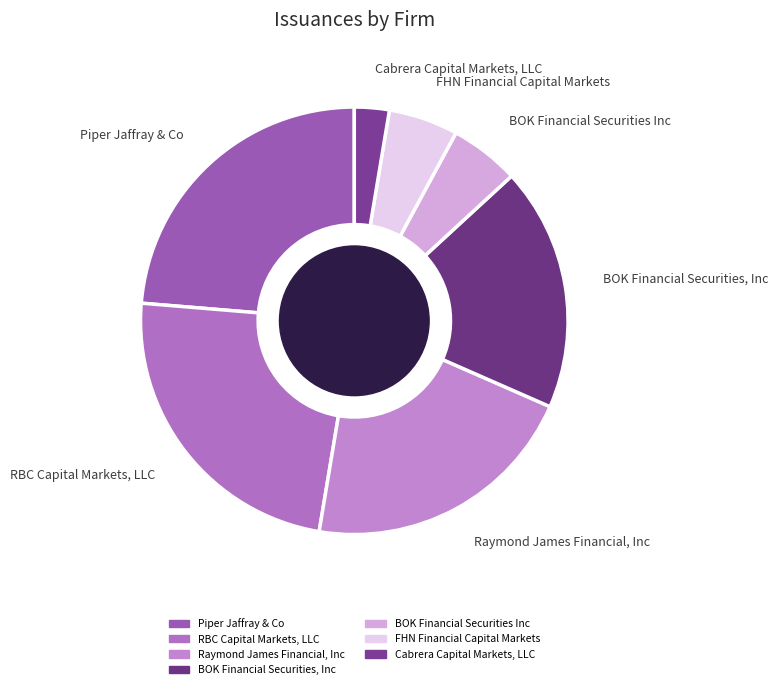

Do Cabrera Capital Markets, LLC and RBC Capital Markets, LLC together represent more than half of the pie?

No